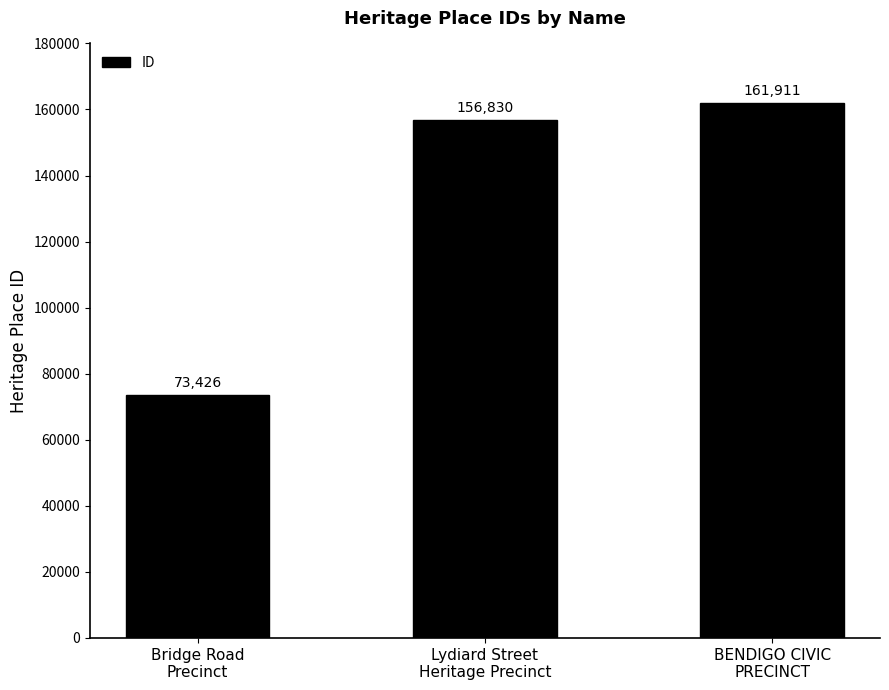

Are the bars horizontal?

No